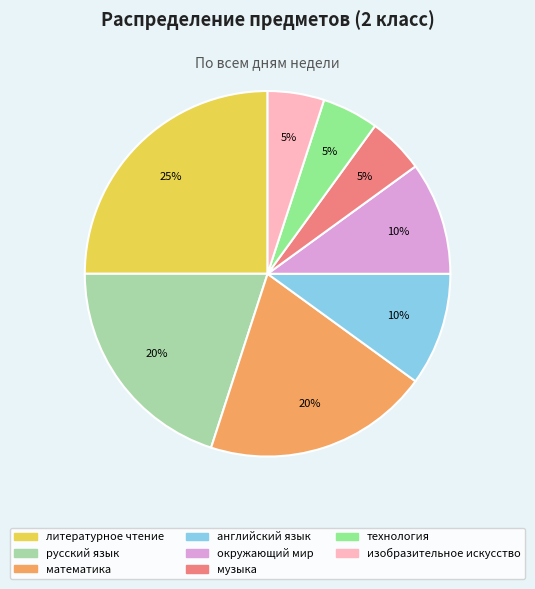

Does any single category account for the majority?

No